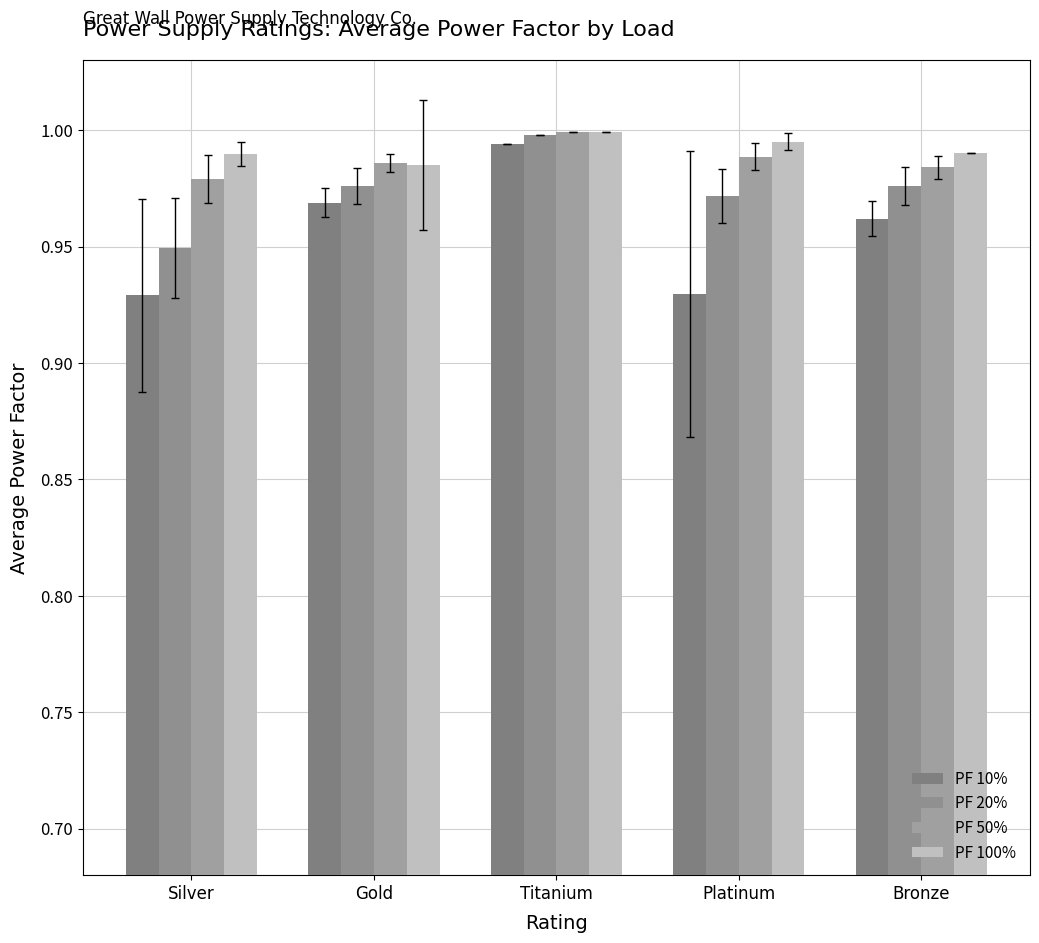

At which label is PF 10% closest to 0?

Silver